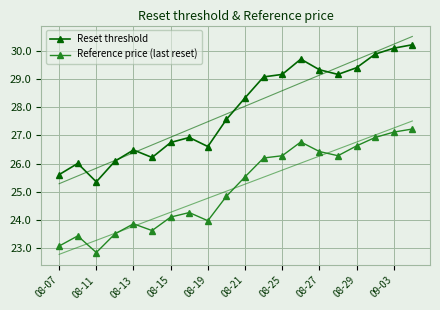

True or false: Reference price (last reset) has a value of 11.2 at 08-27.

False